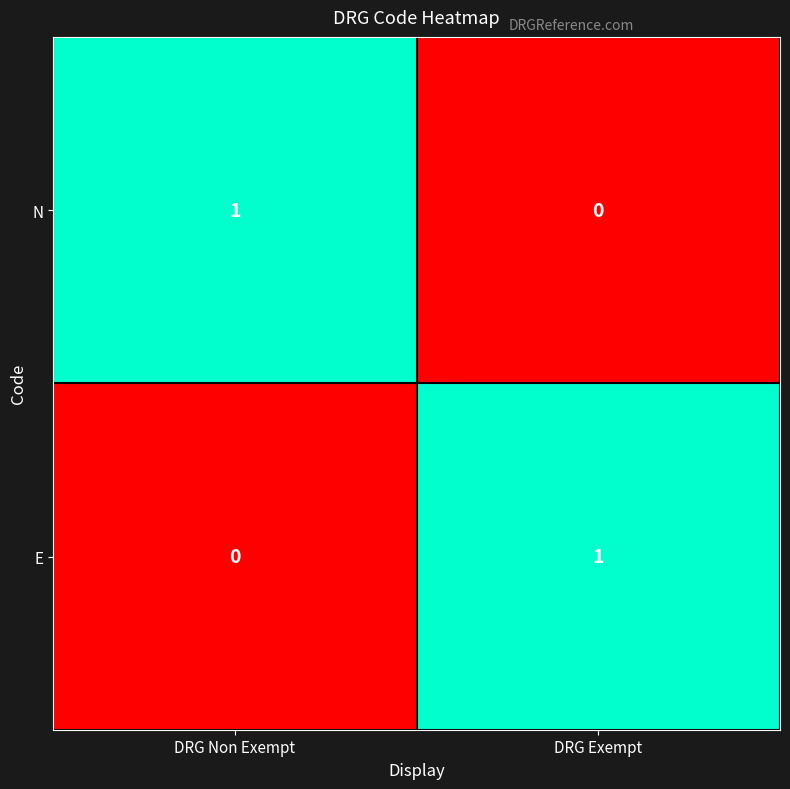

Reading right to left, transcribe all the data shown in this chart.

N: DRG Exempt=0	DRG Non Exempt=1
E: DRG Exempt=1	DRG Non Exempt=0